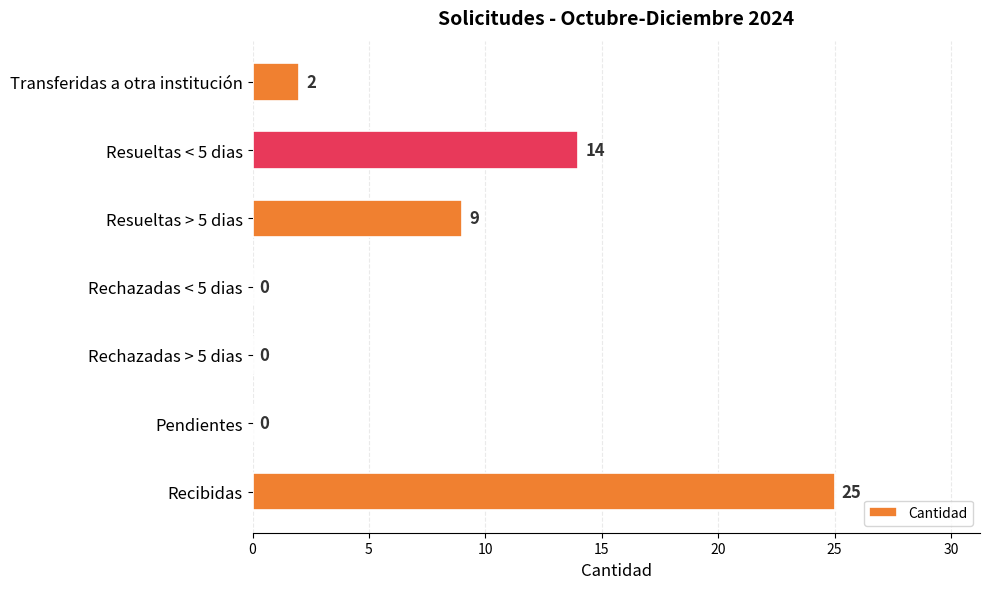

Approximately how many times larger is the value at Resueltas < 5 dias compared to Resueltas > 5 dias?

1.6